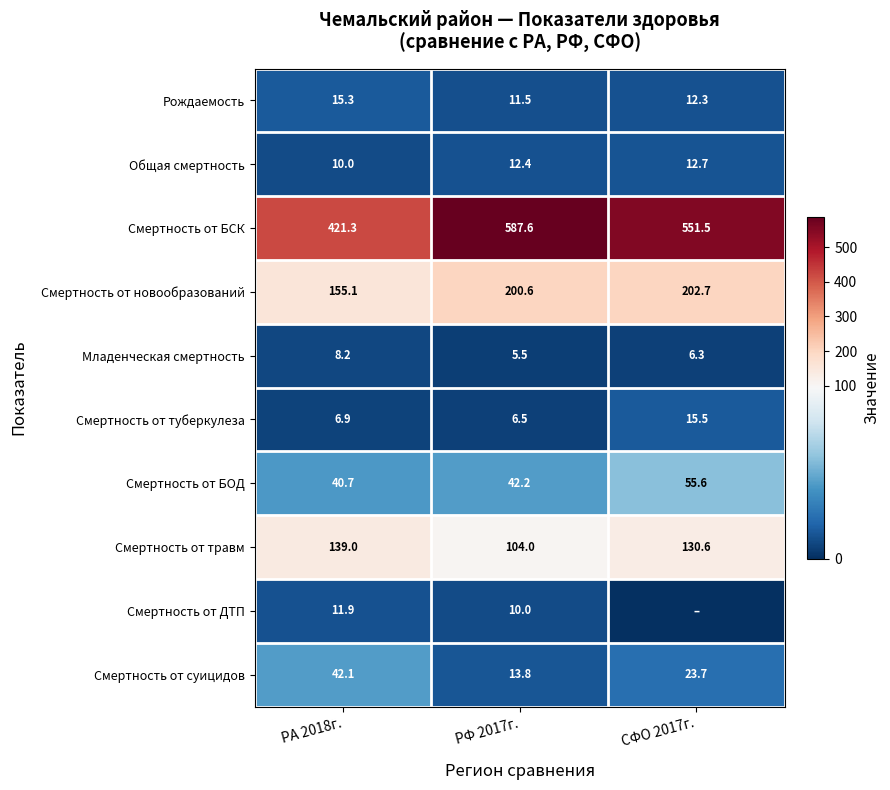

At which label is Смертность от новообразований closest to 178?

РФ 2017г.